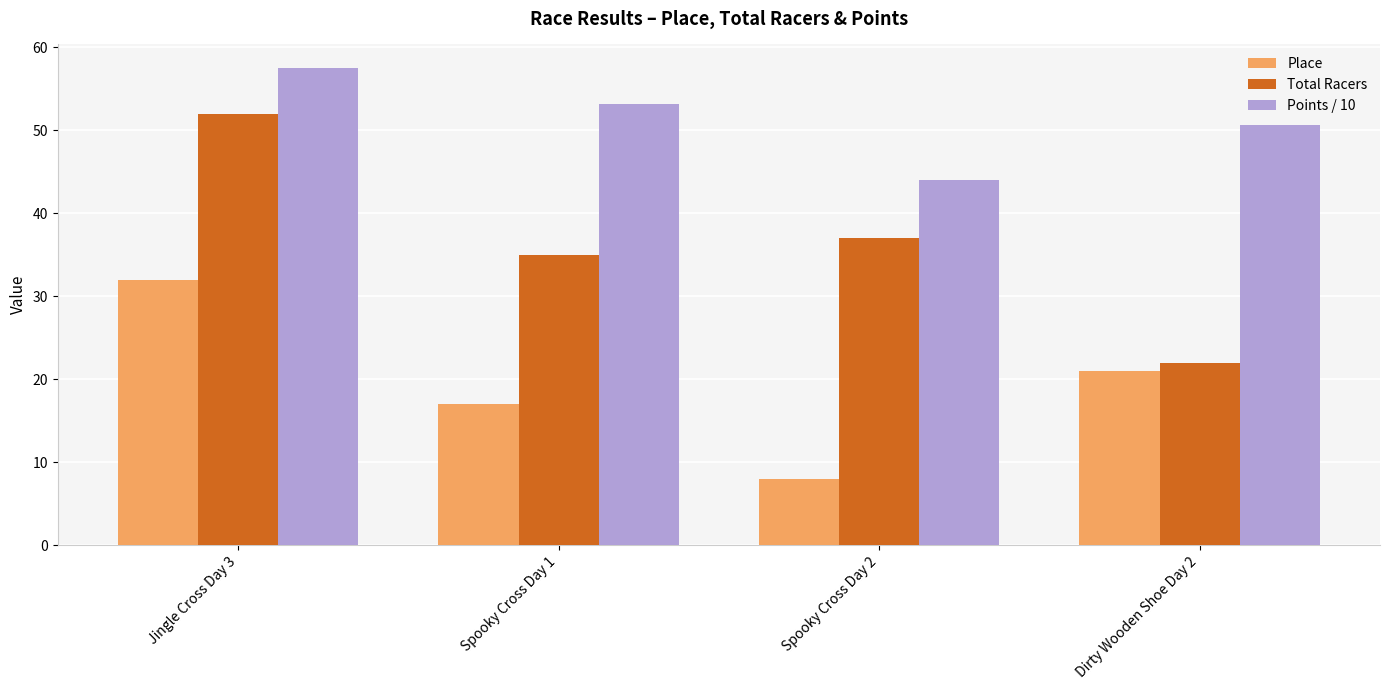

Rank the series at Dirty Wooden Shoe Day 2 from highest to lowest value.

Points / 10, Total Racers, Place